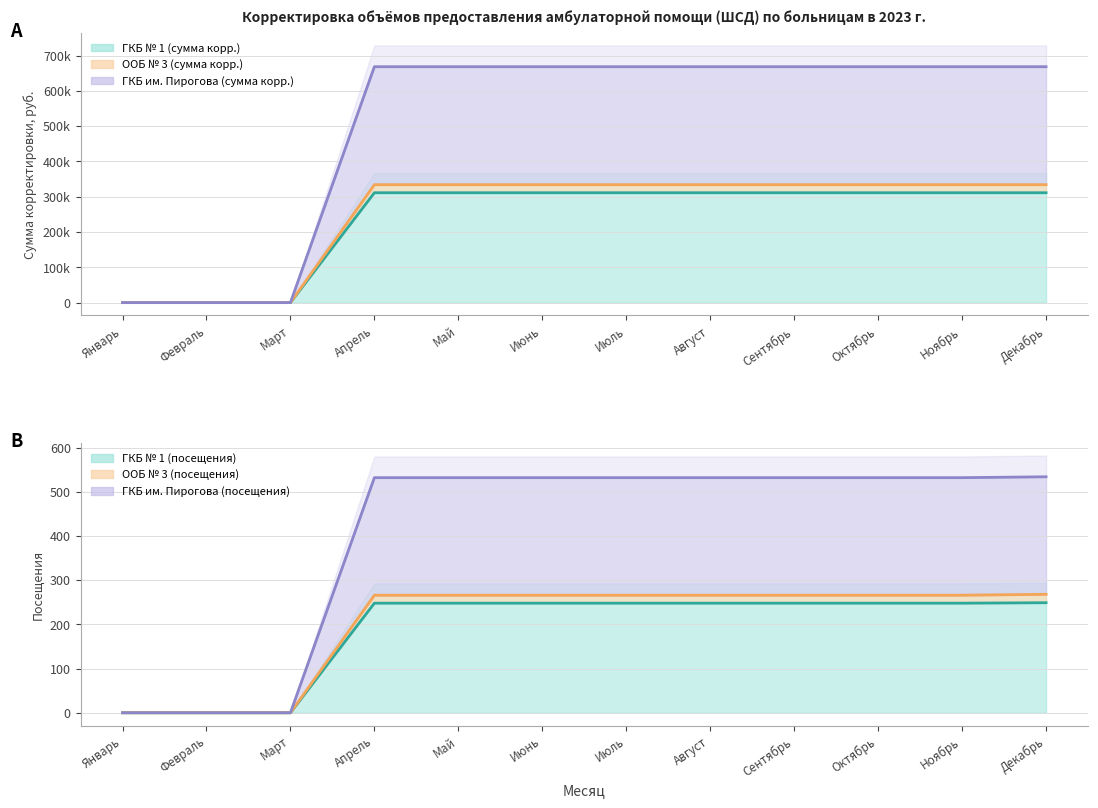

At which label does ГКБ № 1 (сумма корр.) reach its peak?

Декабрь